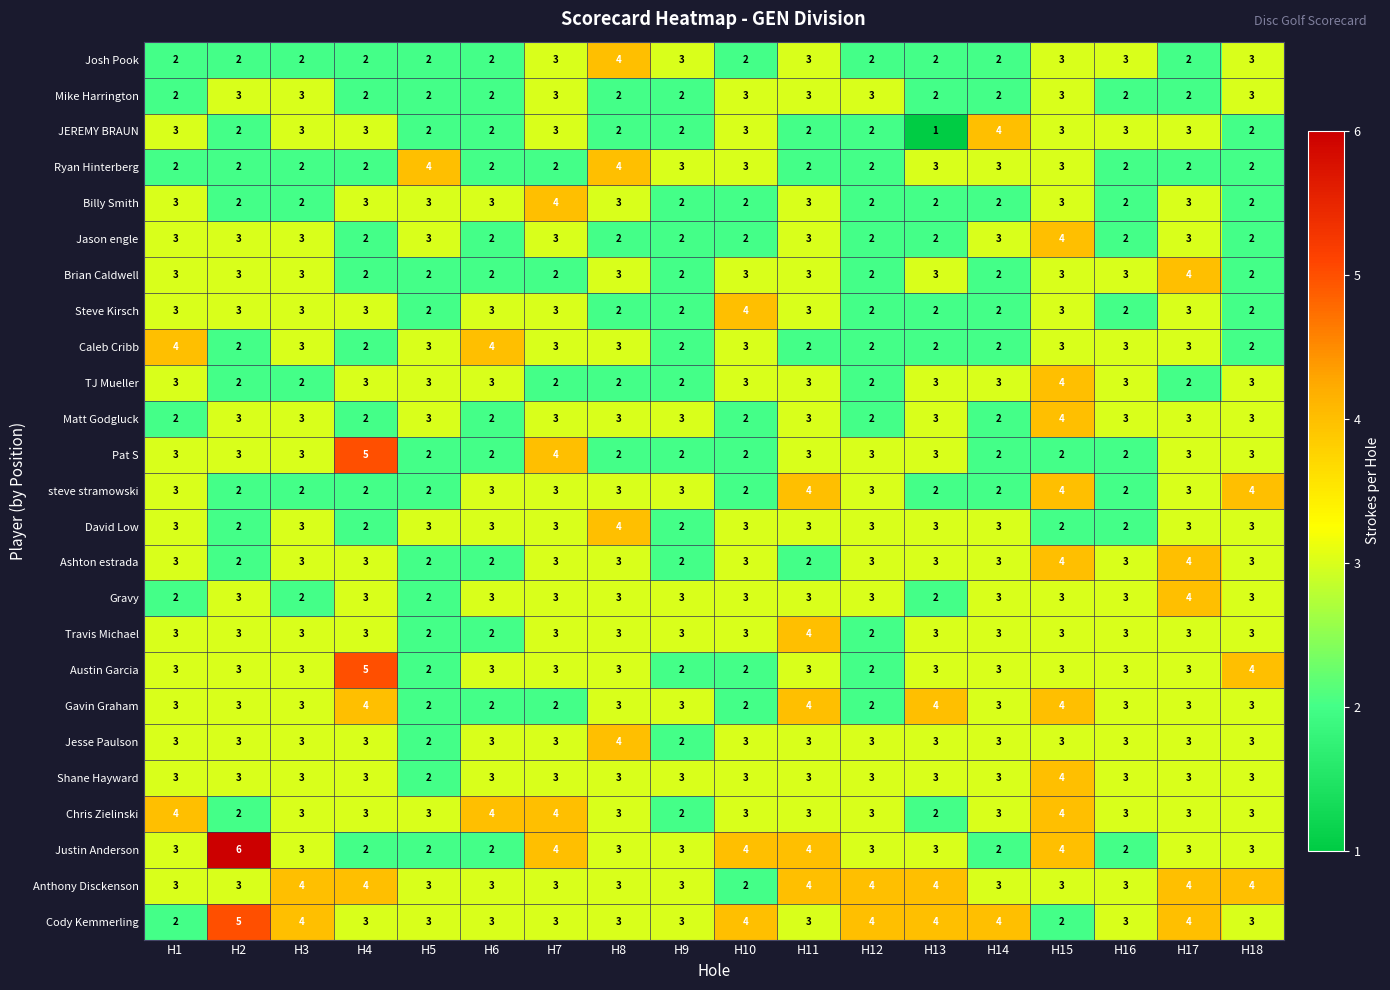

How many JEREMY BRAUN values are between 2 and 3?

16